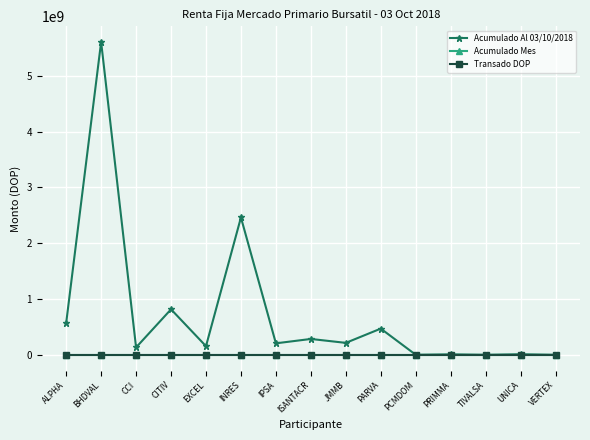

Which has a higher value, PCMDOM or BHDVAL?

BHDVAL